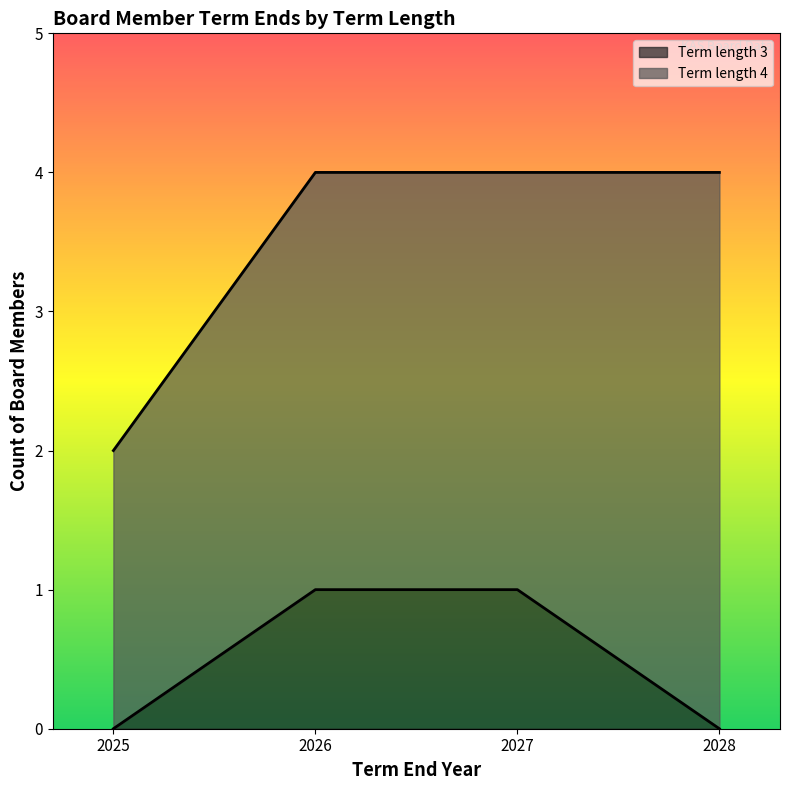

Which category has the lowest value across all series?

2025